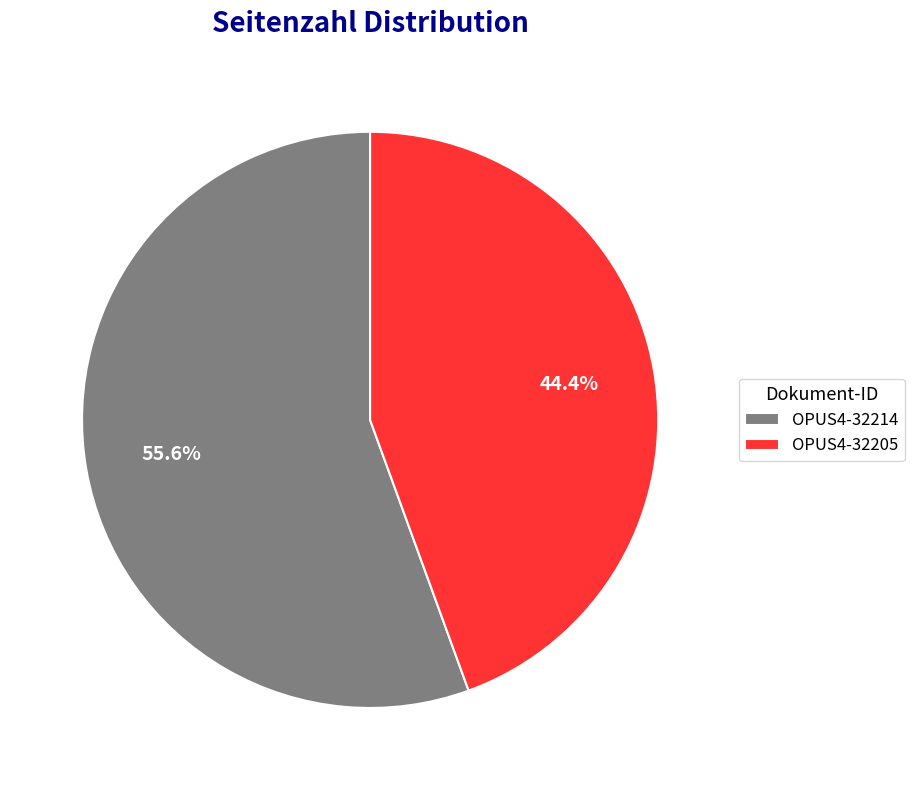

Rank the categories by value from highest to lowest.

OPUS4-32214, OPUS4-32205